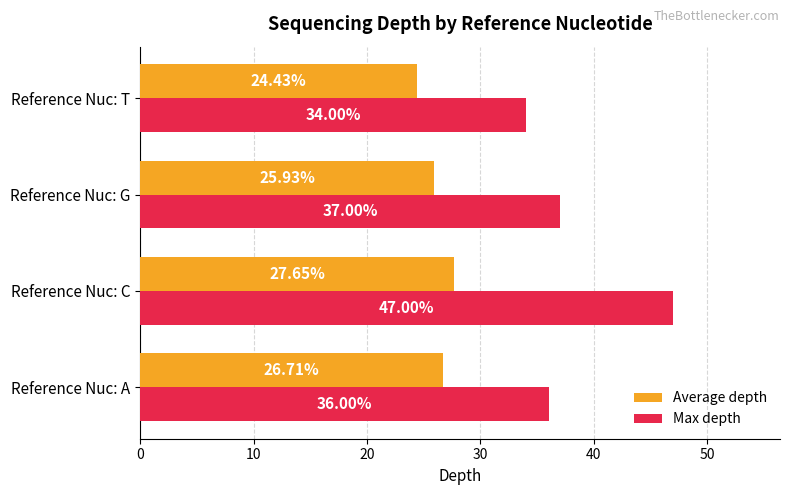

What is the average value of the Max depth series?

38.5